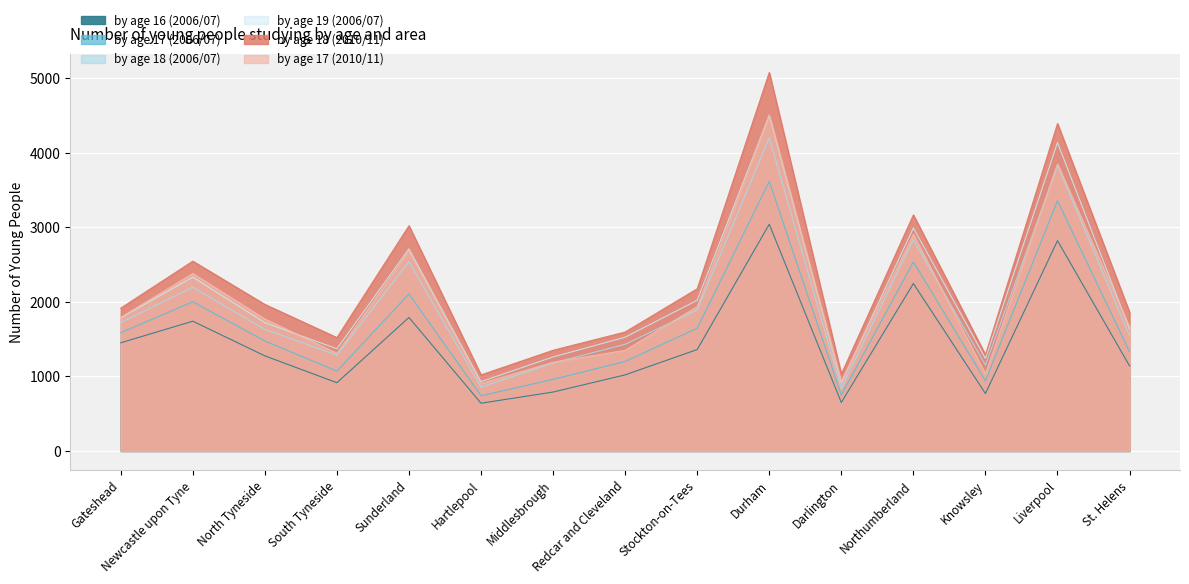

At which category does by age 18 (2006/07) reach its first local peak?

Newcastle upon Tyne